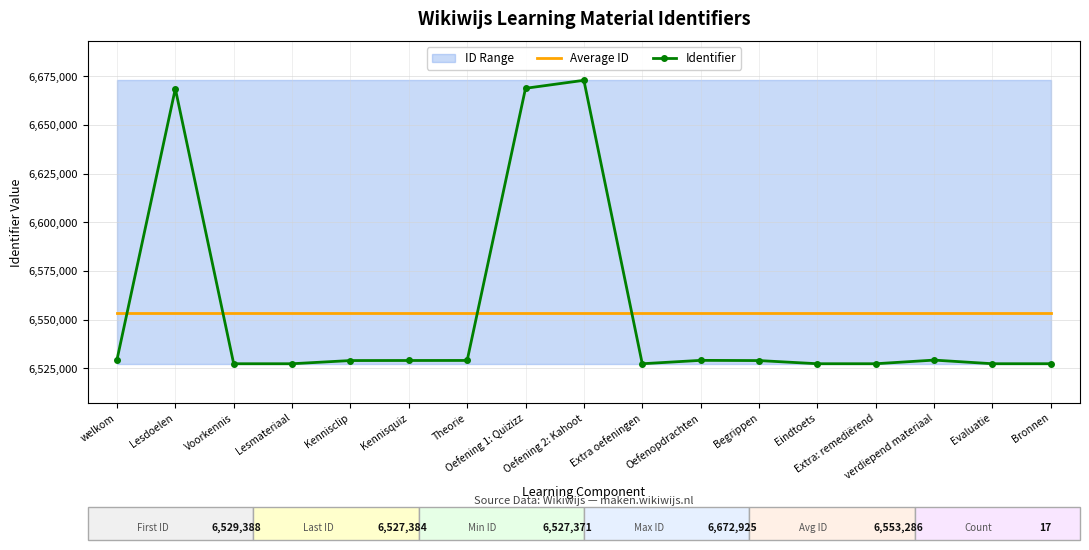

Which series ends up on top after the final intersection of Identifier and Average ID?

Average ID